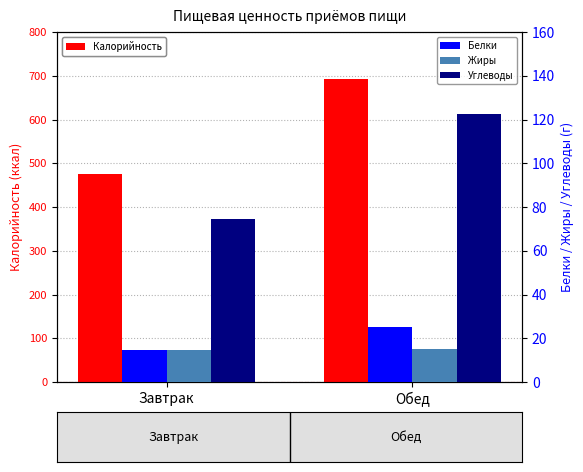

How many data points in Белки are above 25?

1